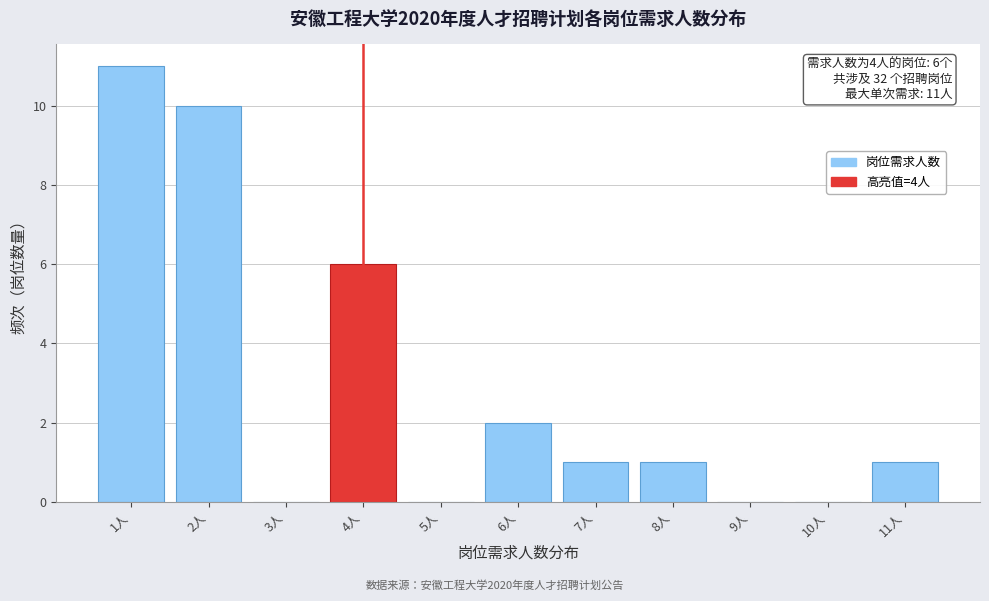

Over which range of the x-axis is the bar tallest?

0.5 to 1.5